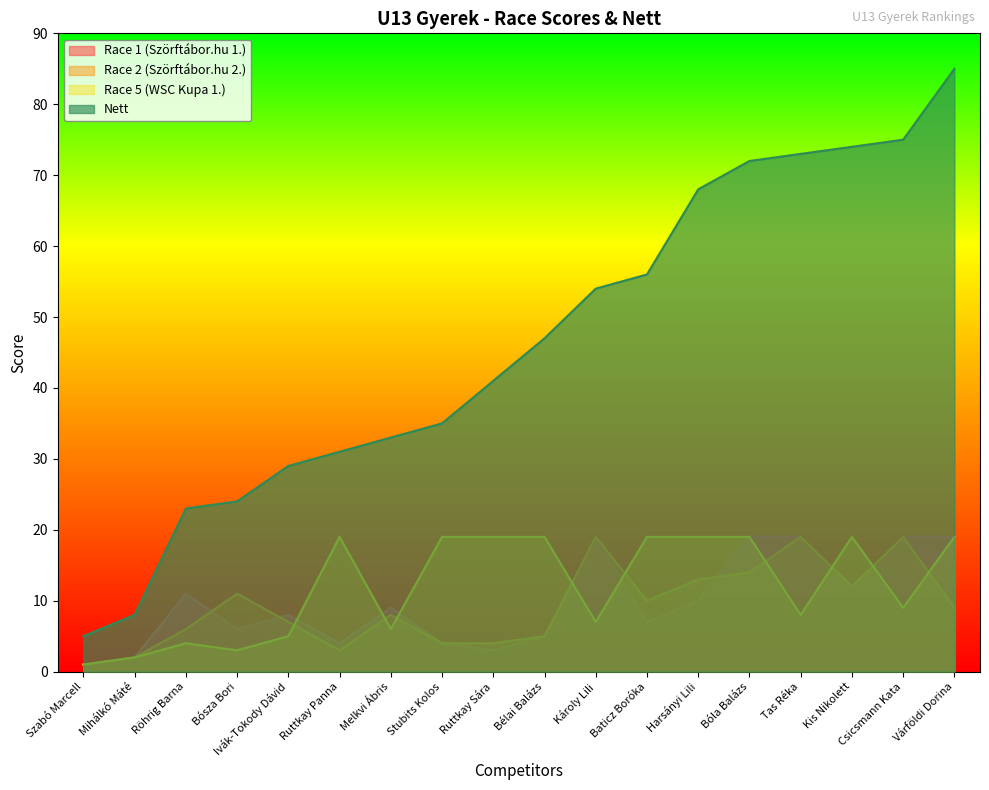

Which label corresponds to the largest value in the chart?

Várföldi Dorina